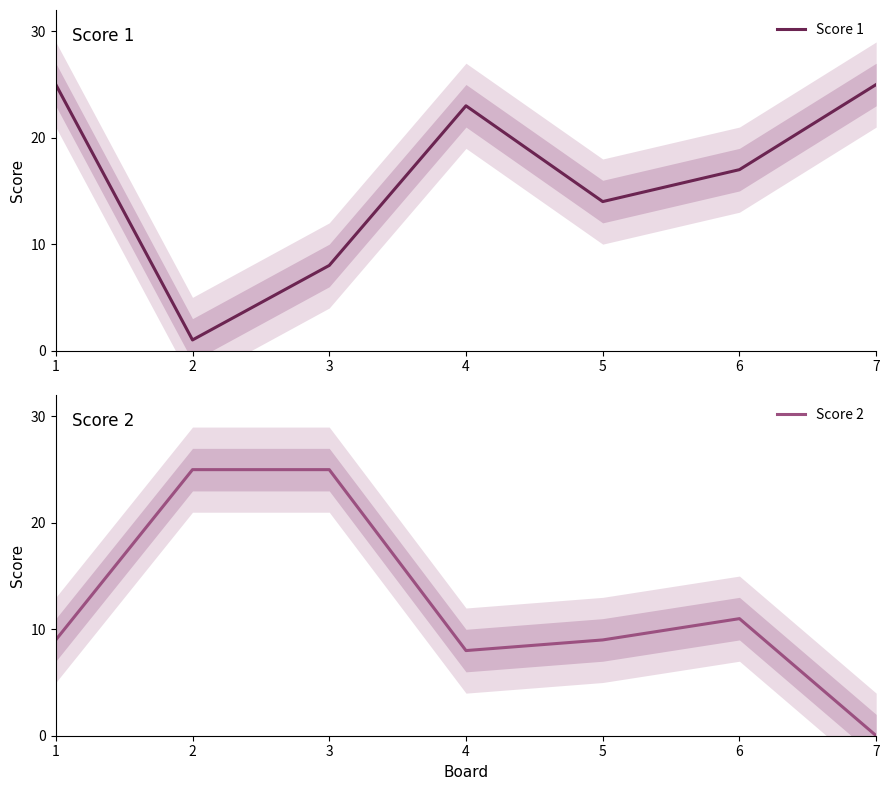

Reading left to right, transcribe all the data shown in this chart.

Score 1: 1=25	2=1	3=8	4=23	5=14	6=17	7=25
Score 2: 1=9	2=25	3=25	4=8	5=9	6=11	7=0